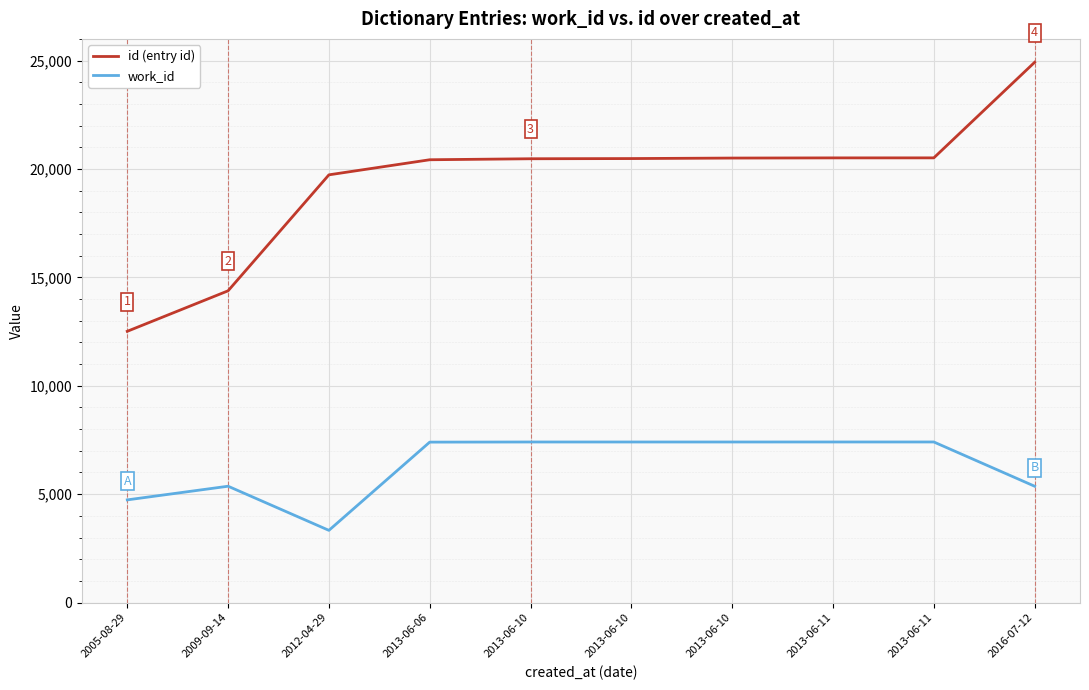

How many lines are shown in the chart?

2